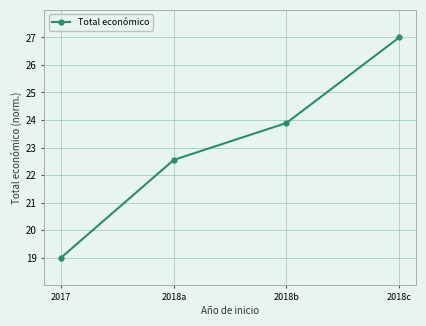

True or false: the data shows 22.6 at 2018a.

True